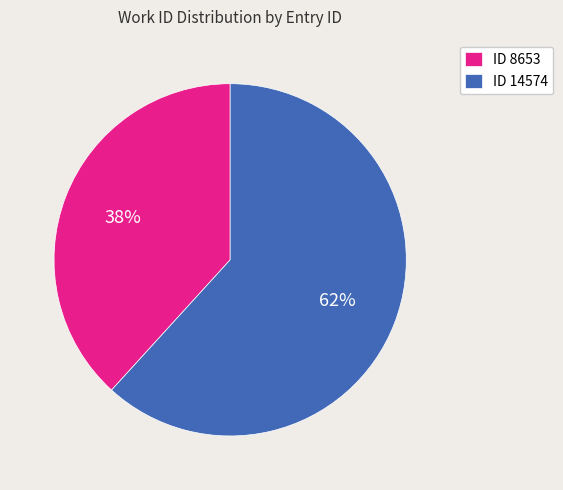

Which category accounts for the majority?

ID 14574